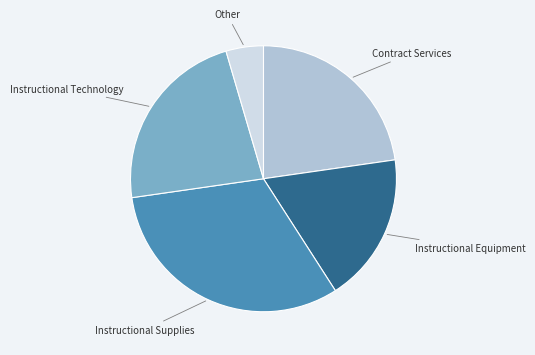

Is there a majority slice in this chart?

No